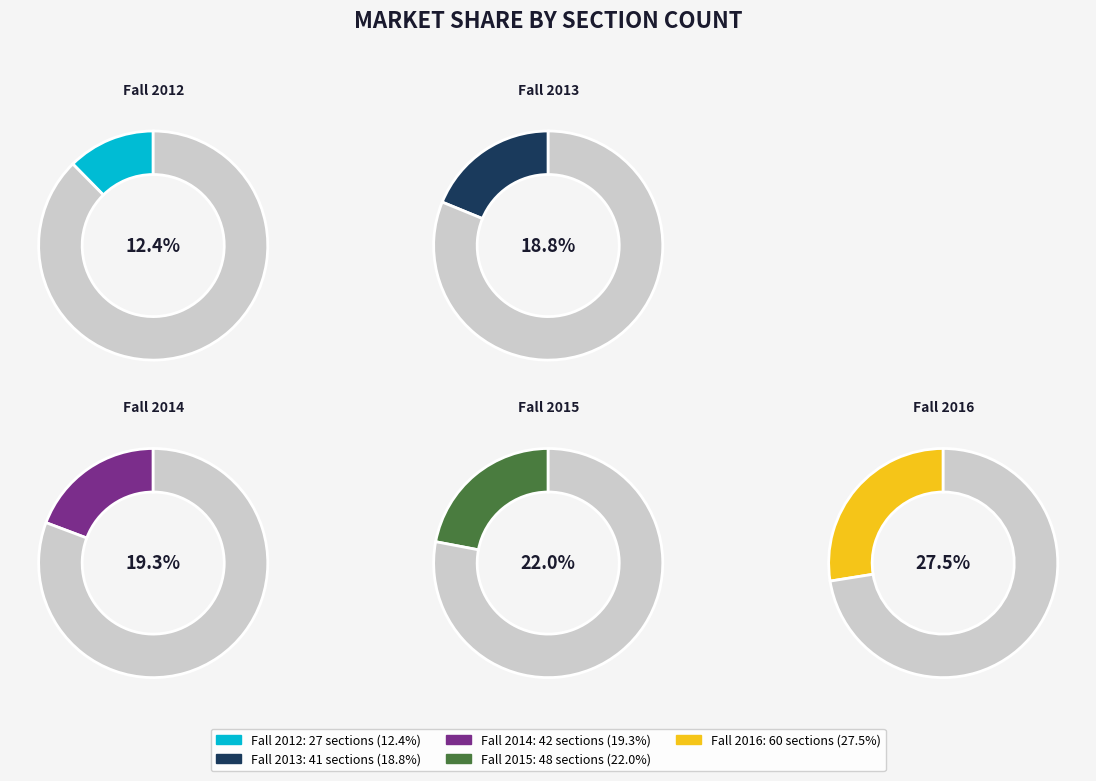

Rank the categories by value from lowest to highest.

Fall 2012, Fall 2013, Fall 2014, Fall 2015, Fall 2016